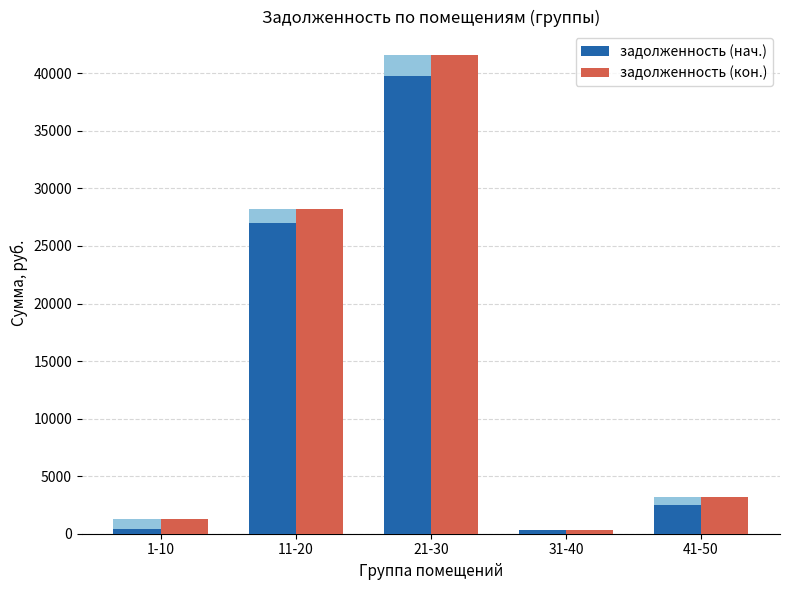

How many groups of bars are there?

5